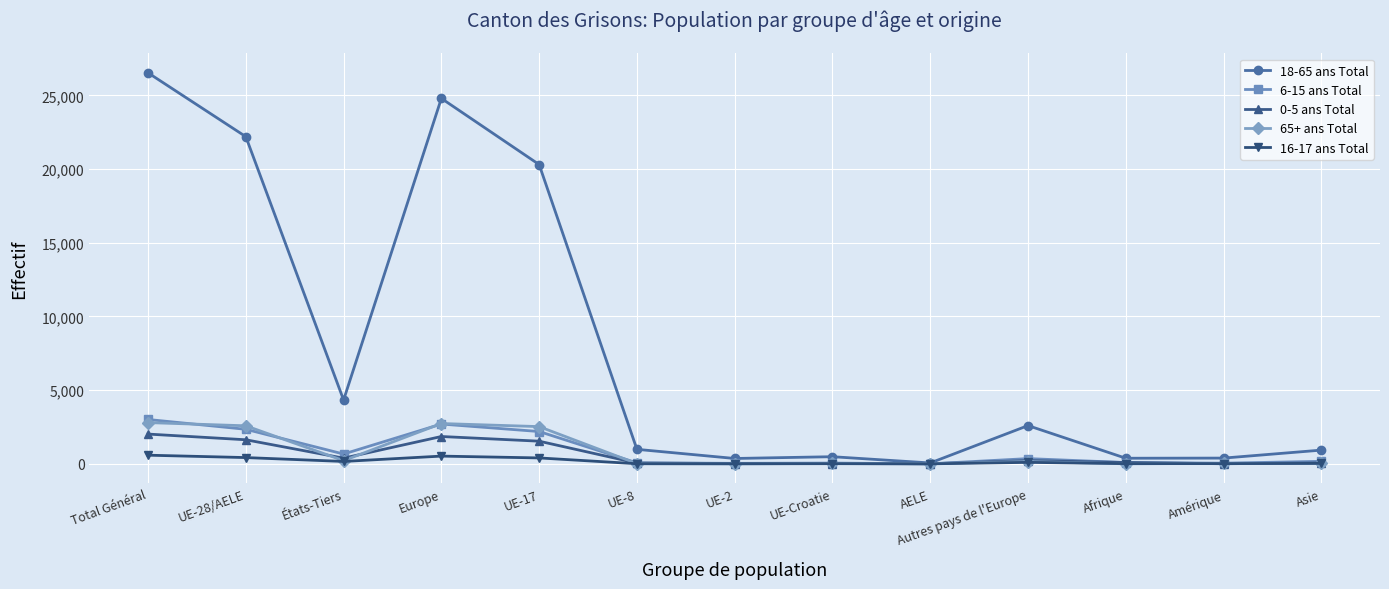

Is this an area chart (filled region under the line)?

No